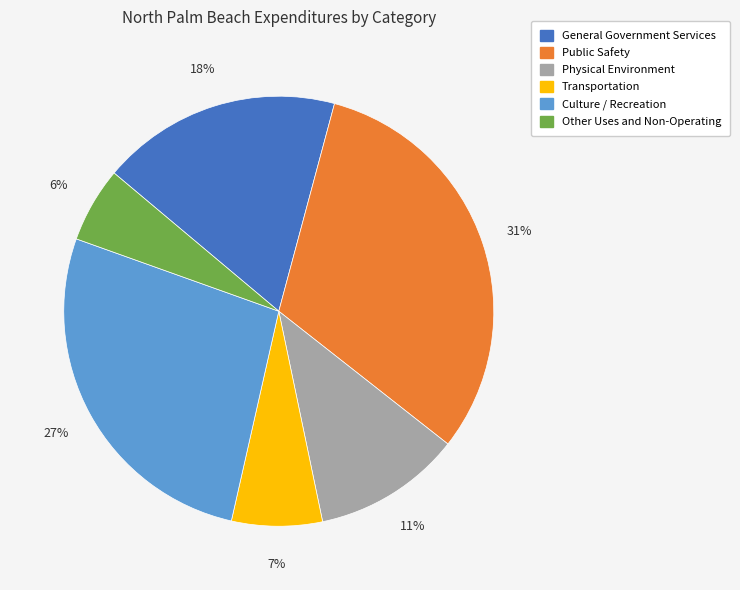

True or false: Public Safety accounts for 31% of the total.

True